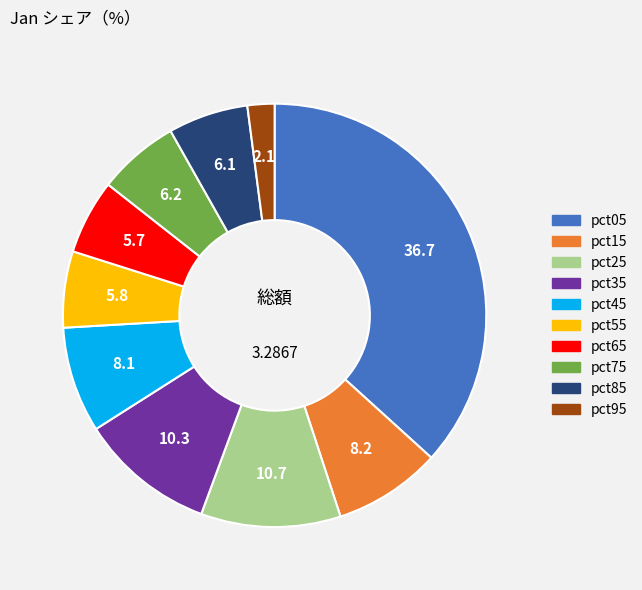

Combined, do pct55 and pct25 account for over 50%?

No